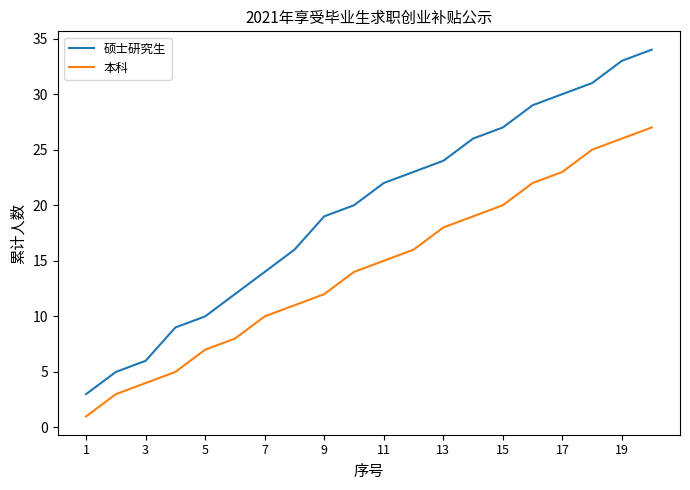

List the series in order of their overall mean, highest first.

硕士研究生, 本科